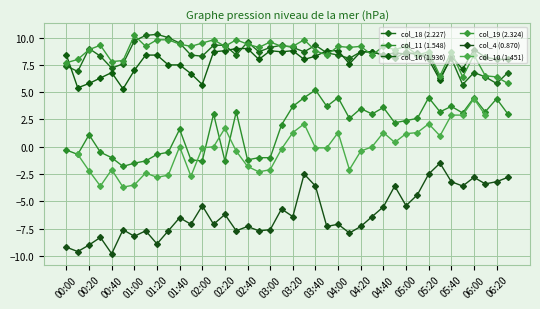

Is it true that col_4 (0.870) equals -3.6 at 05:50?

True